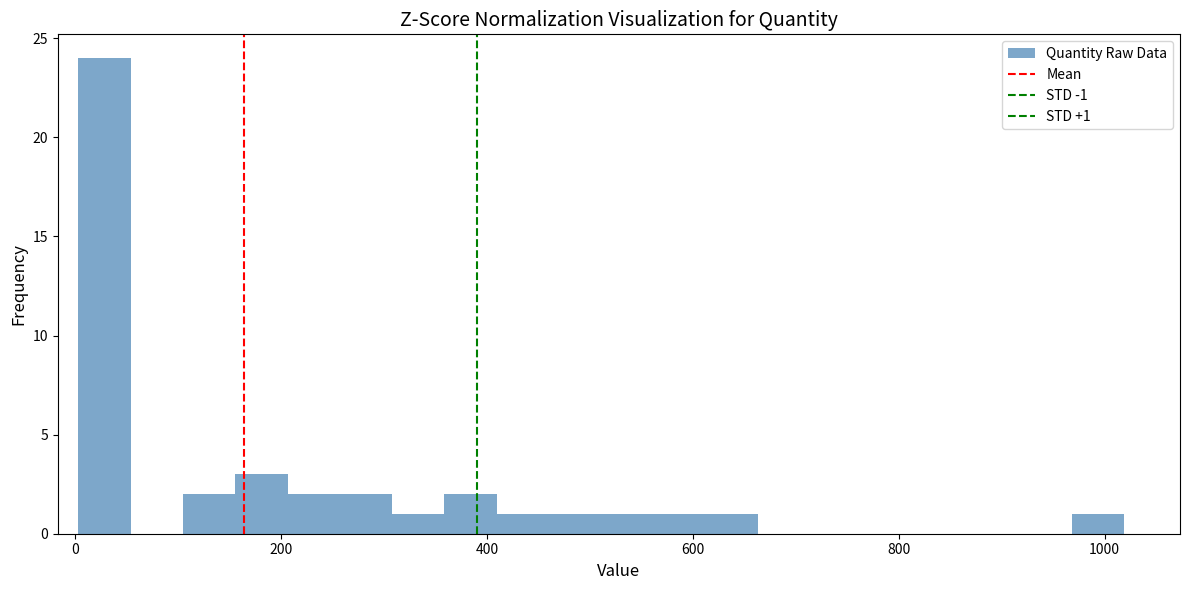

Around what value on the x-axis is the tallest bar? Give the approximate position of its centre, as read against the axis.

20